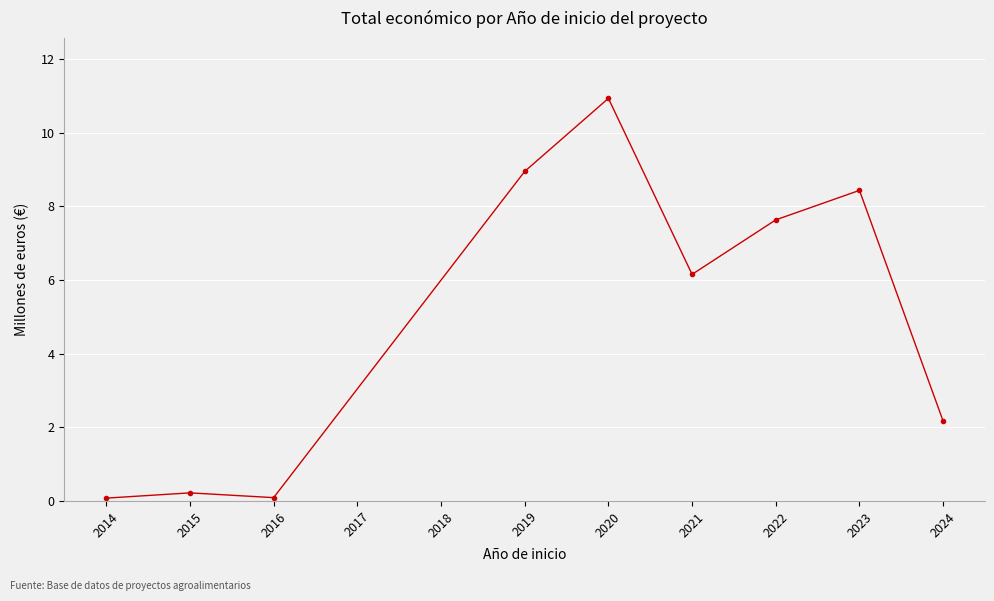

Reading left to right, extract all data points from this chart.

0.1	0.2	0.1	8.9	10.9	6.2	7.6	8.4	2.2